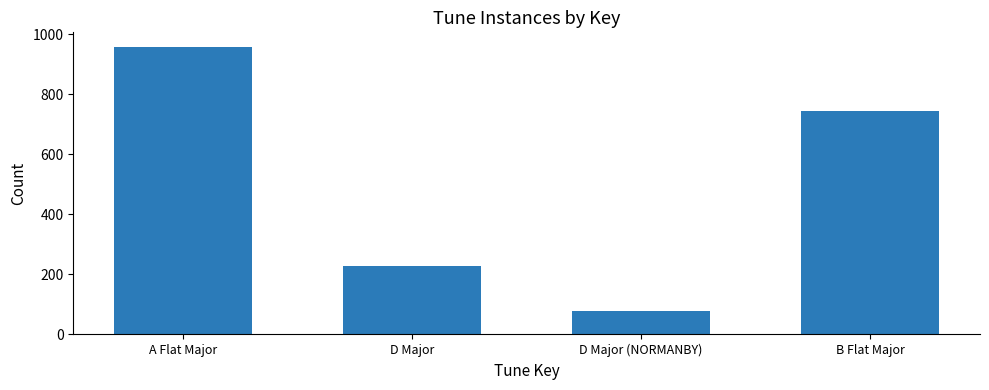

Where is the data nearest to the value 518?

B Flat Major